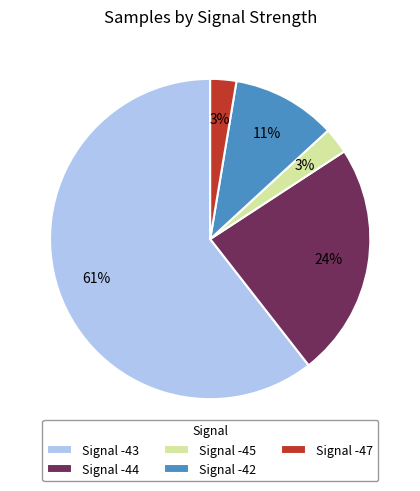

Which slice is the largest?

Signal -43